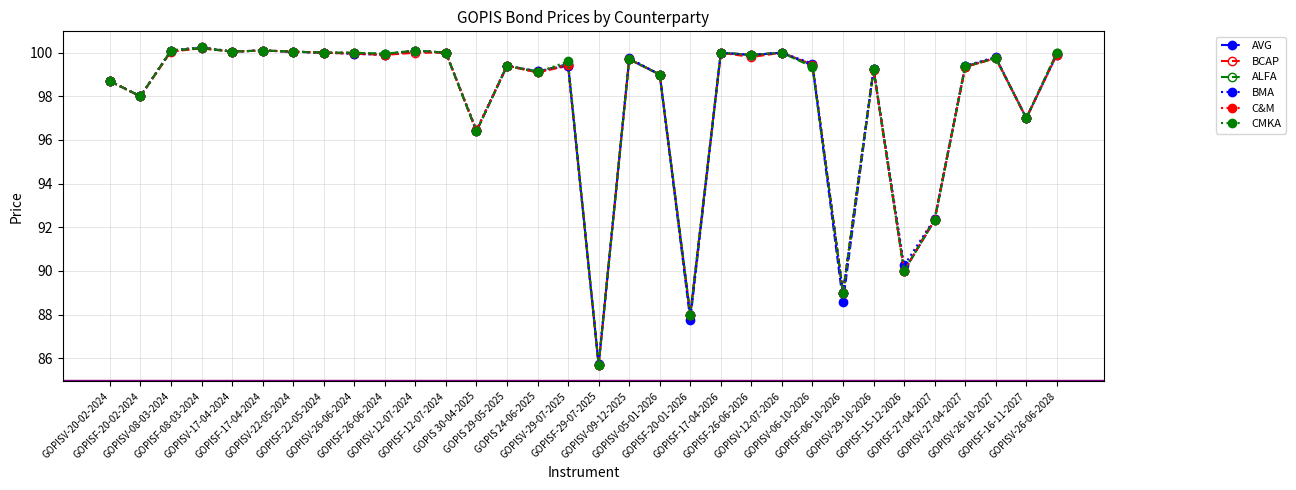

Rank the categories by CMKA value from lowest to highest.

GOPISF-29-07-2025, GOPISF-20-01-2026, GOPISF-06-10-2026, GOPISF-15-12-2026, GOPISF-27-04-2027, GOPIS 30-04-2025, GOPISF-16-11-2027, GOPISF-20-02-2024, GOPISV-20-02-2024, GOPISV-05-01-2026, GOPIS 24-06-2025, GOPISV-29-10-2026, GOPIS 29-05-2025, GOPISV-06-10-2026, GOPISV-27-04-2027, GOPISV-29-07-2025, GOPISV-09-12-2025, GOPISV-26-10-2027, GOPISF-26-06-2026, GOPISF-26-06-2024, GOPISF-22-05-2024, GOPISV-26-06-2024, GOPISF-12-07-2024, GOPISF-17-04-2026, GOPISV-12-07-2026, GOPISV-26-06-2028, GOPISV-17-04-2024, GOPISV-22-05-2024, GOPISV-08-03-2024, GOPISF-17-04-2024, GOPISV-12-07-2024, GOPISF-08-03-2024